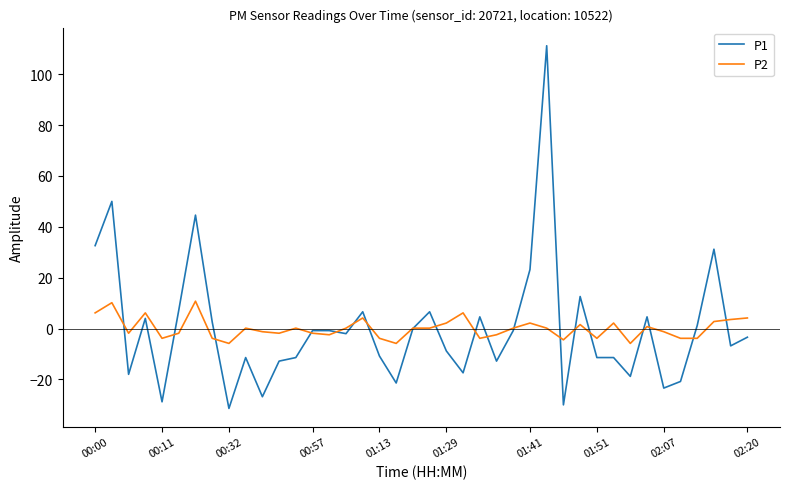

How many times do P1 and P2 cross each other?

19